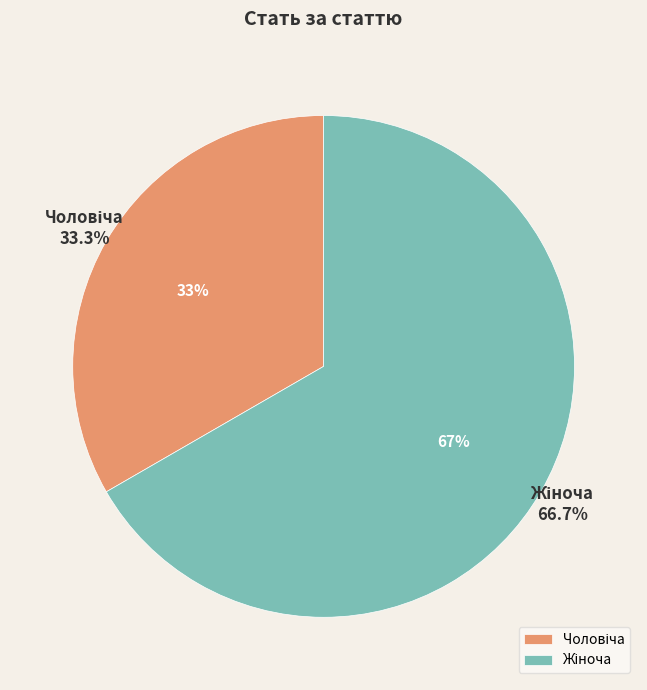

To the nearest percent, what is the average slice percentage?

50%